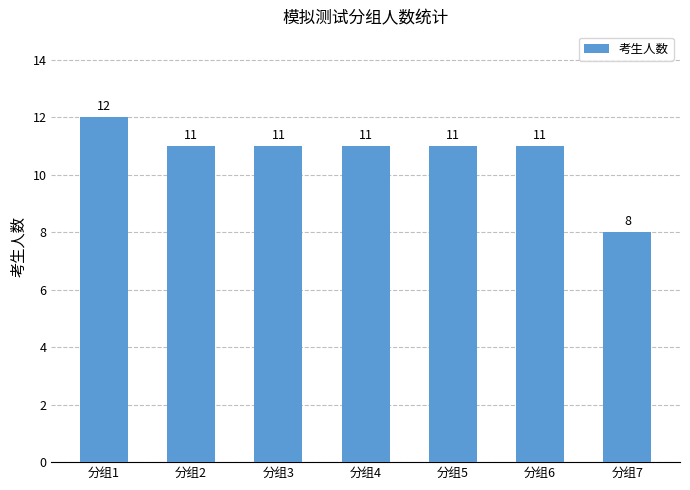

What is the sum of all values?

75